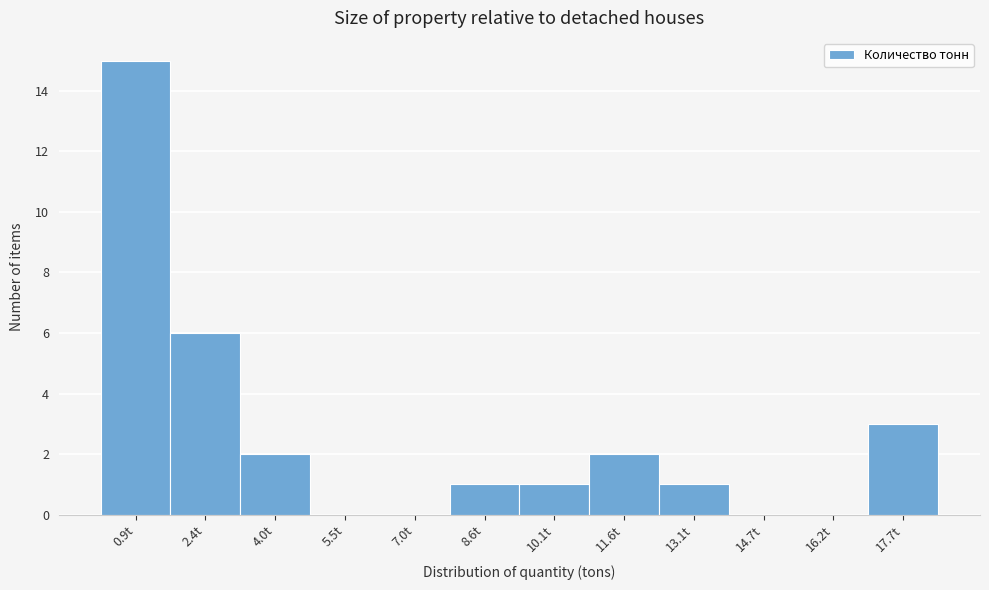

Reading left to right, transcribe this chart: for each bar, give the range it covers on the x-axis and its height. Neither the bar edges nor the heights are printed on the chart, so give them approximately, as read against the axes.

0.2 to 1.6: 15
1.6 to 3.2: 6
3.2 to 4.8: 2
4.8 to 6.2: 0
6.2 to 7.8: 0
7.8 to 9.4: 1
9.4 to 10.8: 1
10.8 to 12.4: 2
12.4 to 14.0: 1
14.0 to 15.4: 0
15.4 to 17.0: 0
17.0 to 18.6: 3